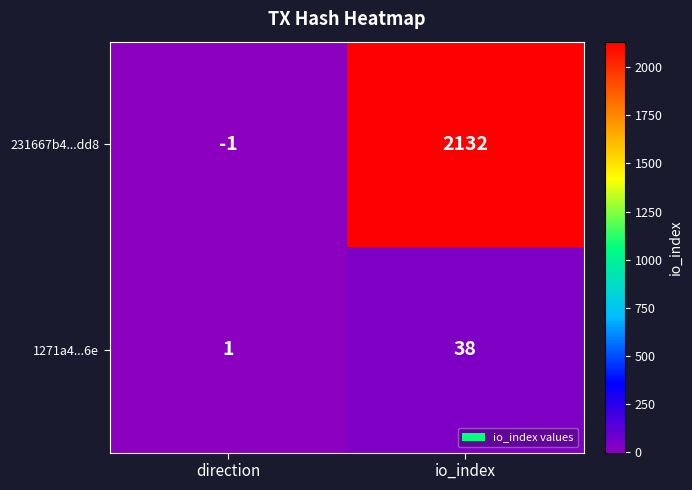

Rank the series by their average value, from lowest to highest.

1271a4...6e, 231667b4...dd8